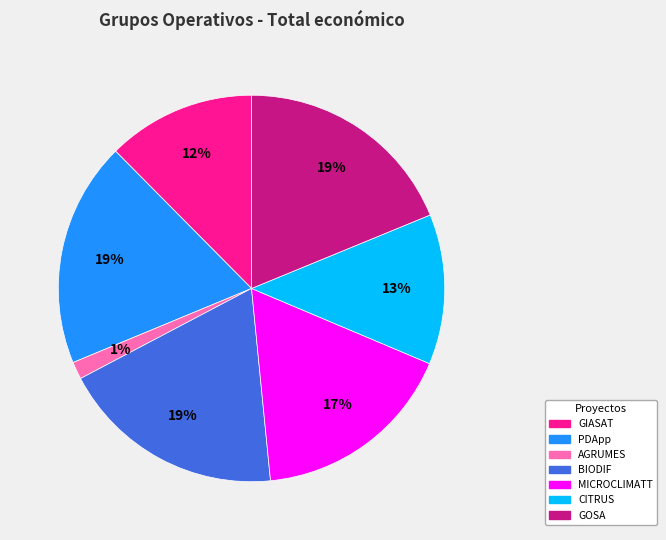

To the nearest percent, what is the average slice percentage?

14%